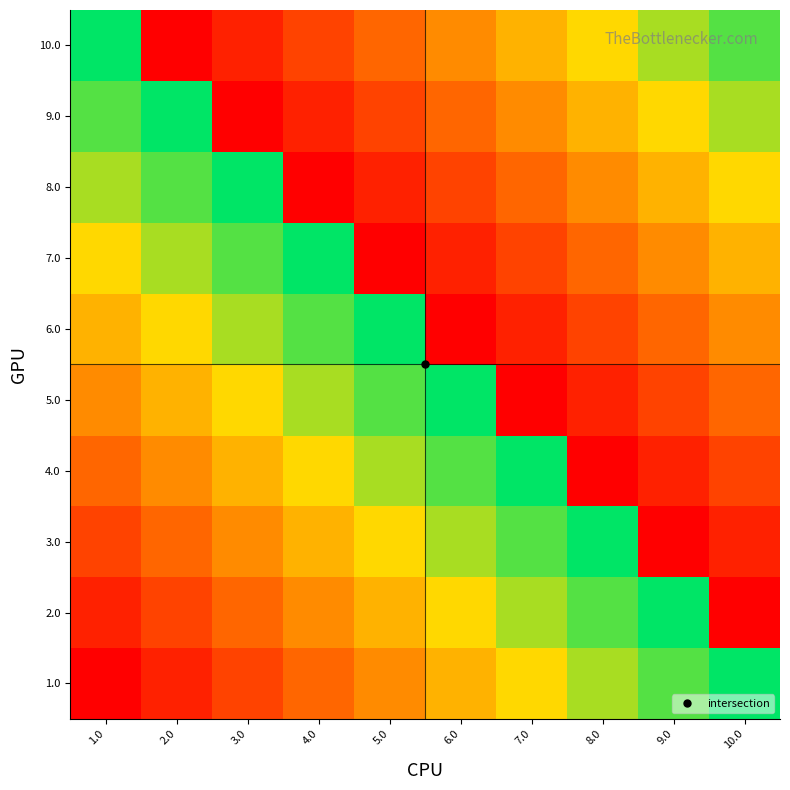

Which series has the widest spread of values?

1.0